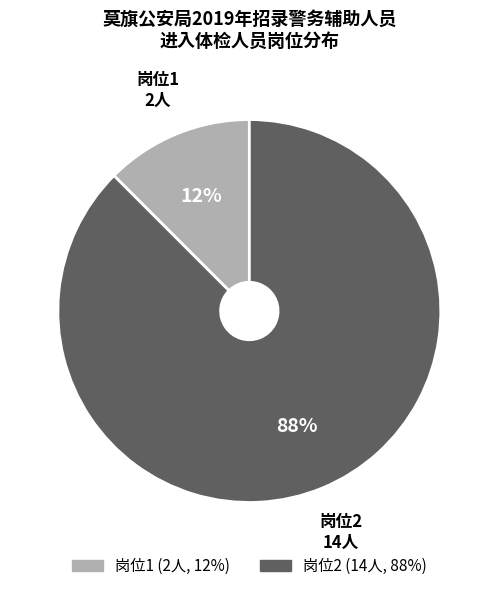

Does 岗位1 represent more than half of the total?

No